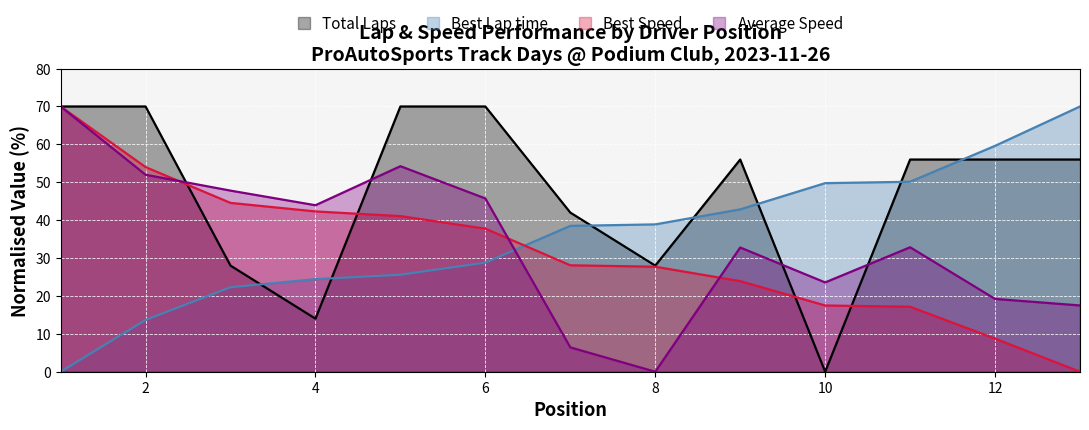

What is the spread (max minus min) of values at Milton Gillette?

32.1